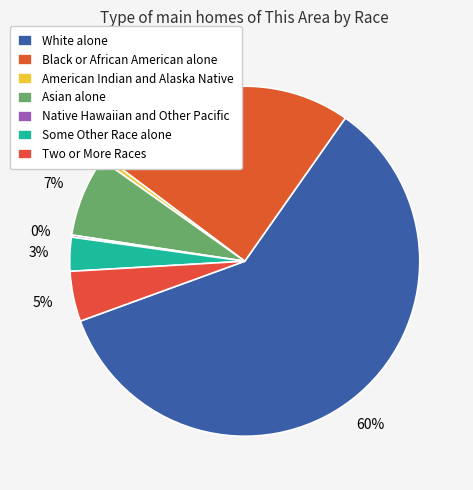

Combined, what portion of the pie is Native Hawaiian and Other Pacific and Some Other Race alone?

3.3%